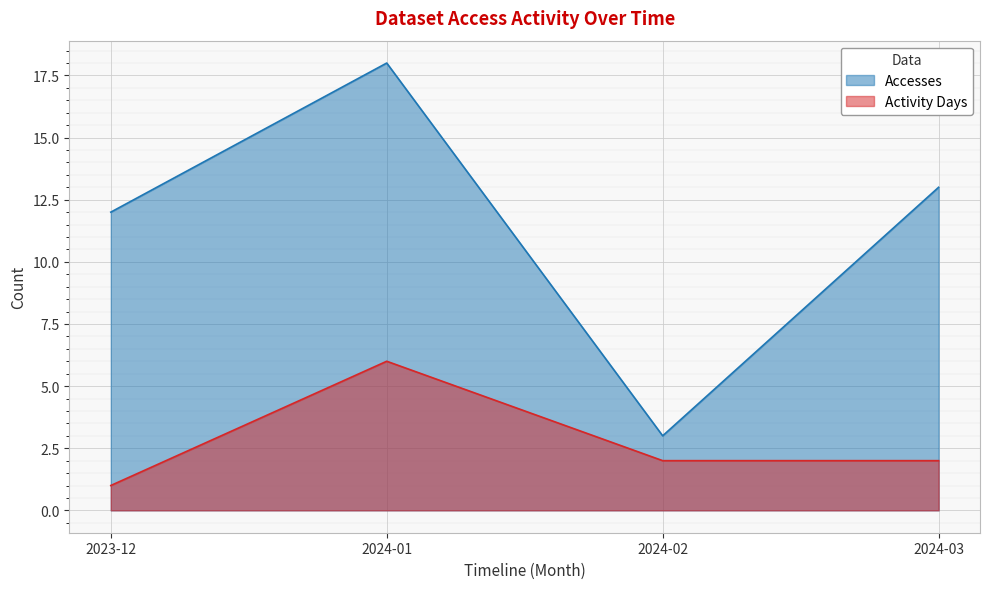

Which series has the largest total across all categories?

Accesses